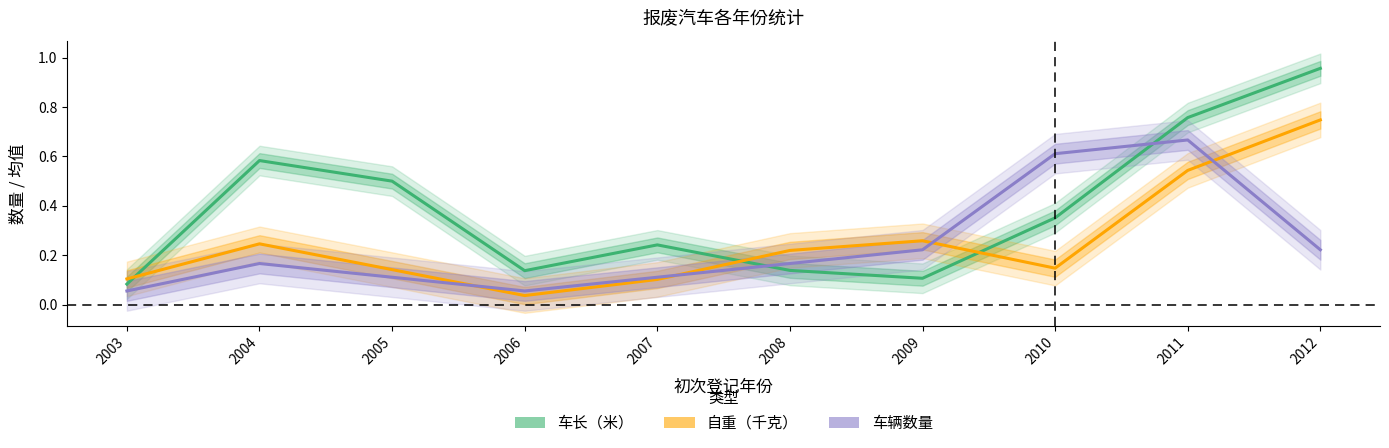

What is the total value across all series at 2012?

1.9